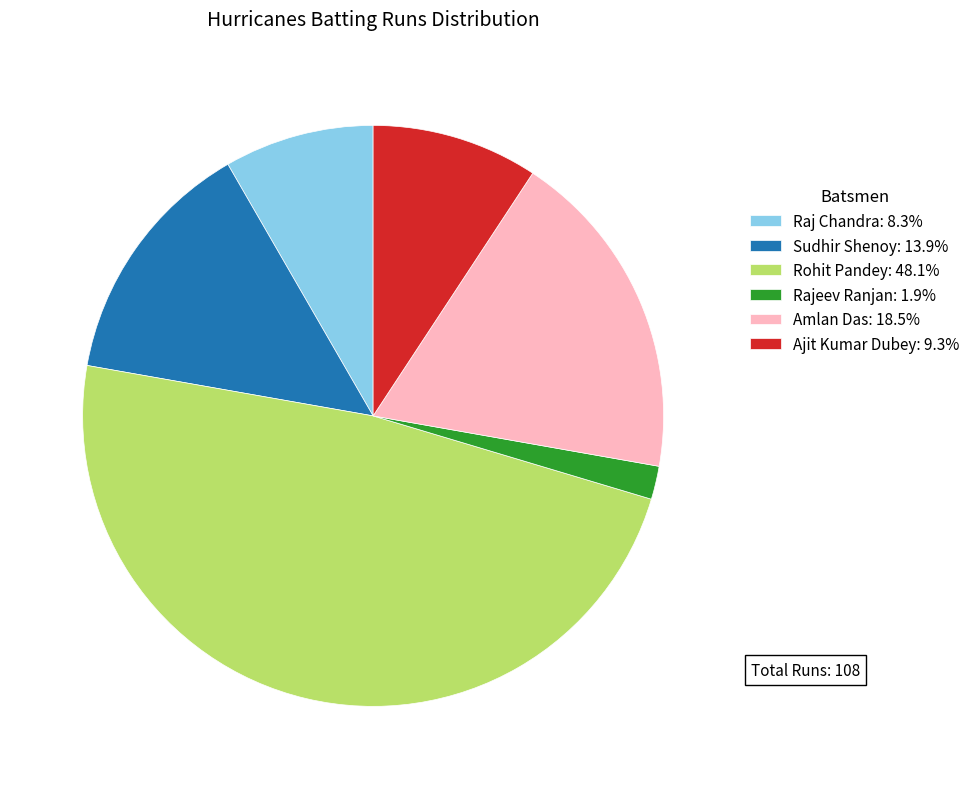

Does any single category account for the majority?

No